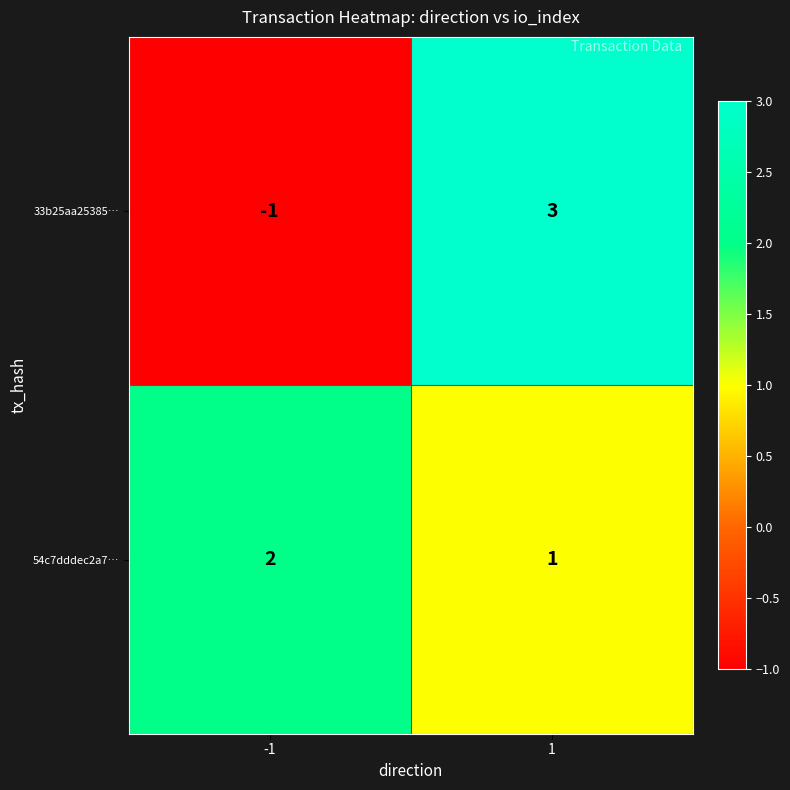

Is it true that 54c7dddec2a7… equals 2 at -1?

True